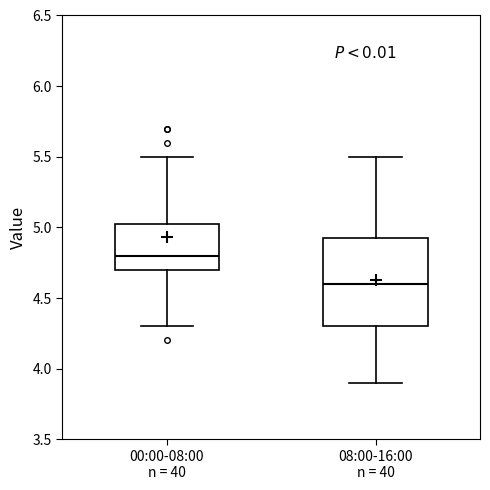

Where is the lower edge of the box for 00:00-08:00 n = 40 on the y-axis? The values are not printed on the chart, so give them approximately, as read against the axis.

4.70